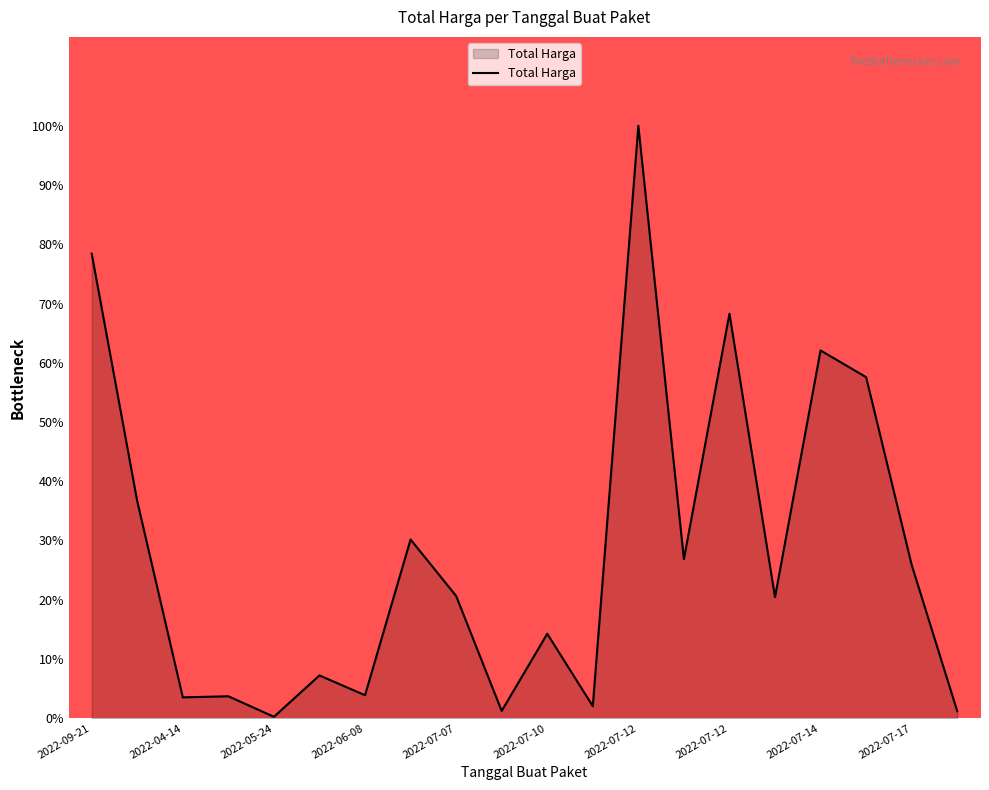

What is the maximum value shown in the chart?

100.0